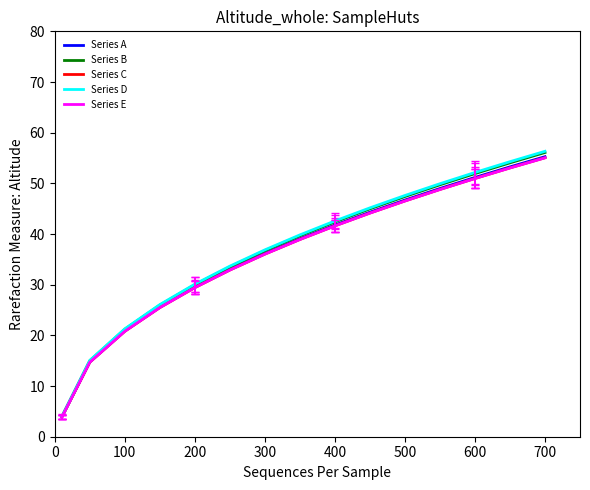

What is the maximum value for Series A?

55.3